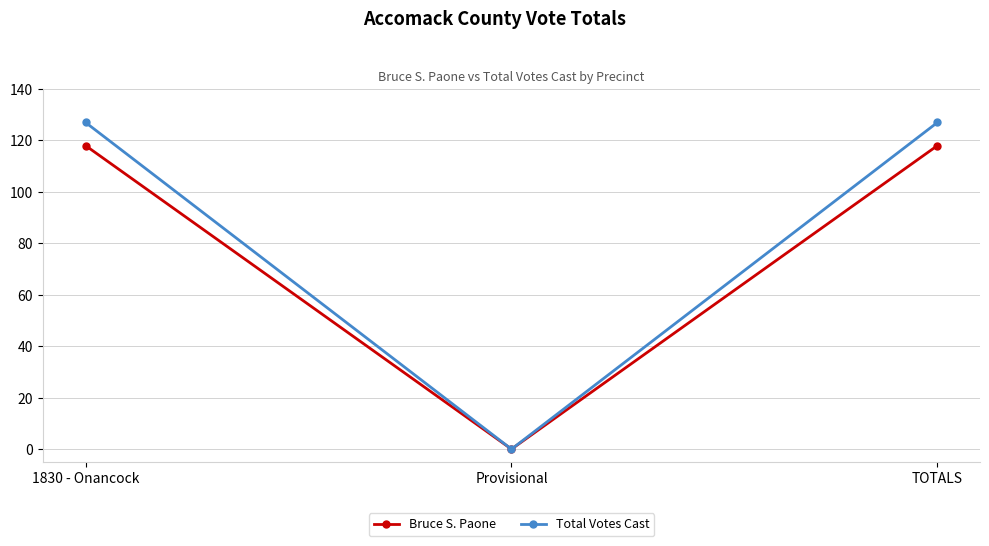

Between 1830 - Onancock and Provisional, which series saw the biggest shift?

Total Votes Cast